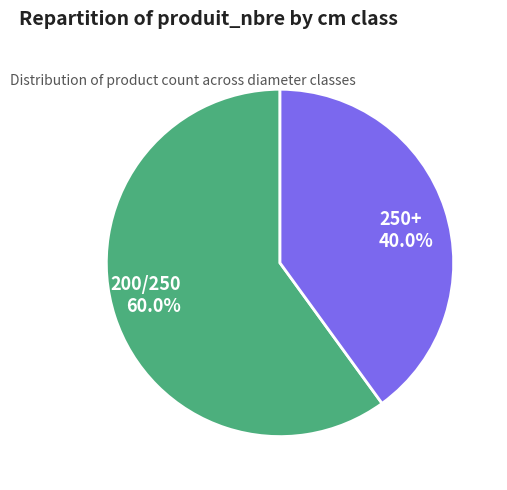

Does any single category account for the majority?

Yes